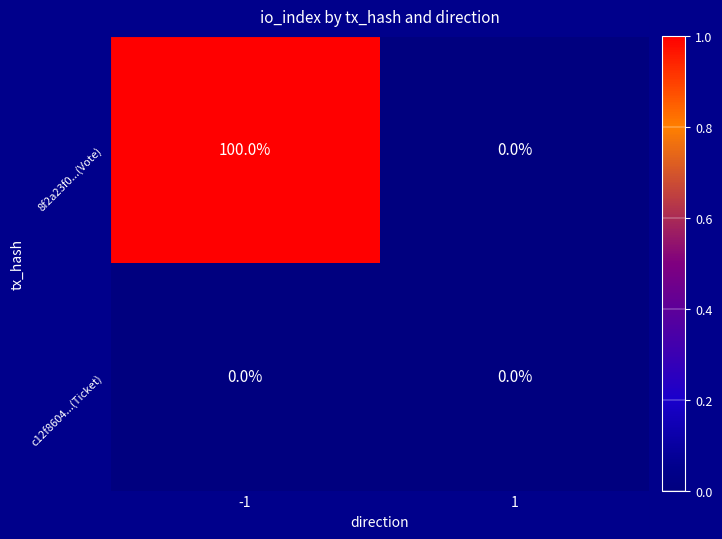

Reading left to right, what are all the values shown in this chart?

8f2a23f0...(Vote): 100	0
c12f8604...(Ticket): 0	0